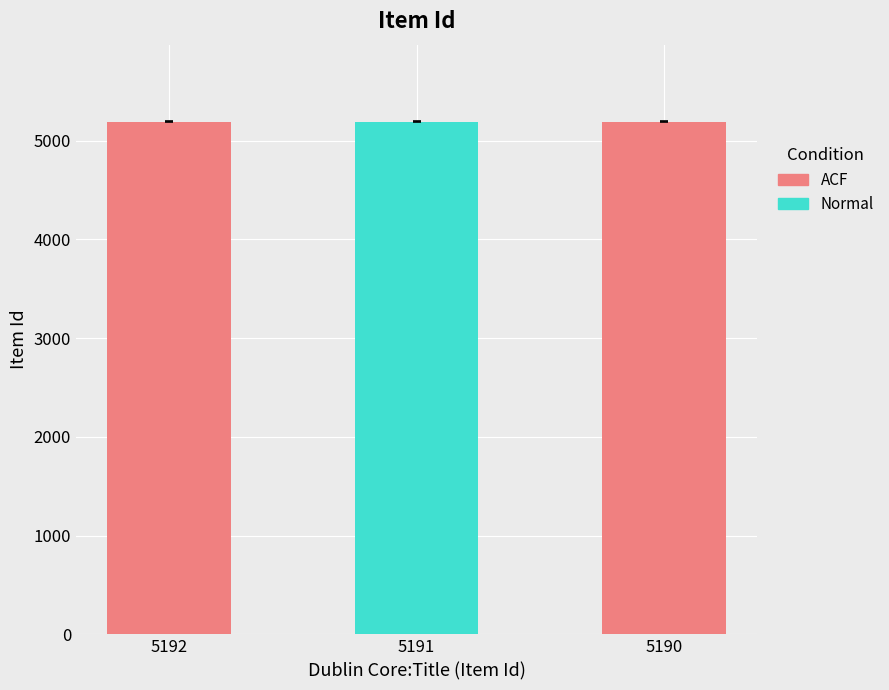

Approximately how many times larger is the value at 5191 compared to 5192?

1.0